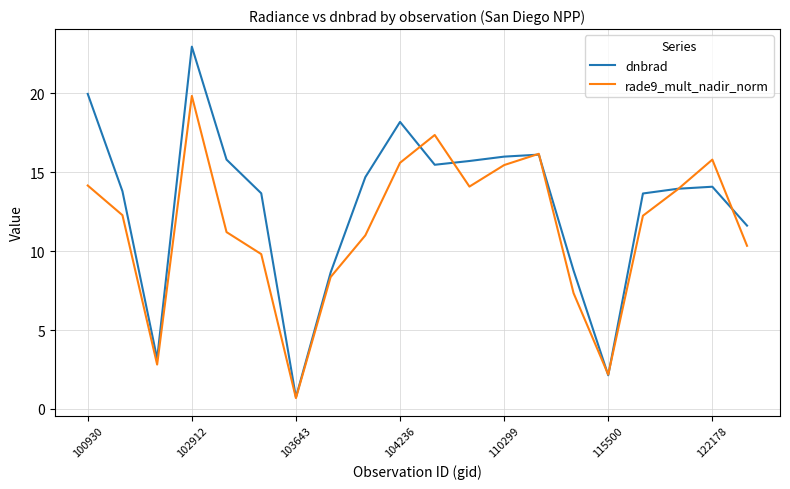

Which series has the largest range (max minus min)?

dnbrad